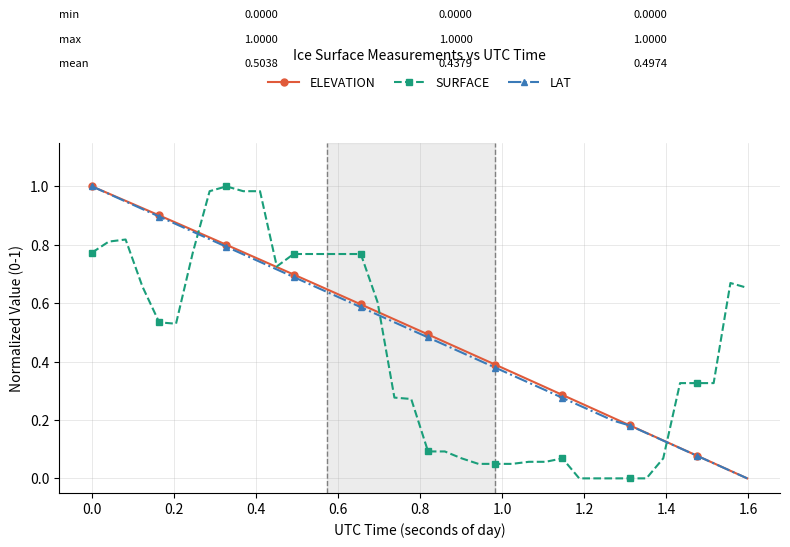

True or false: SURFACE has more than 2 interior local peaks.

True